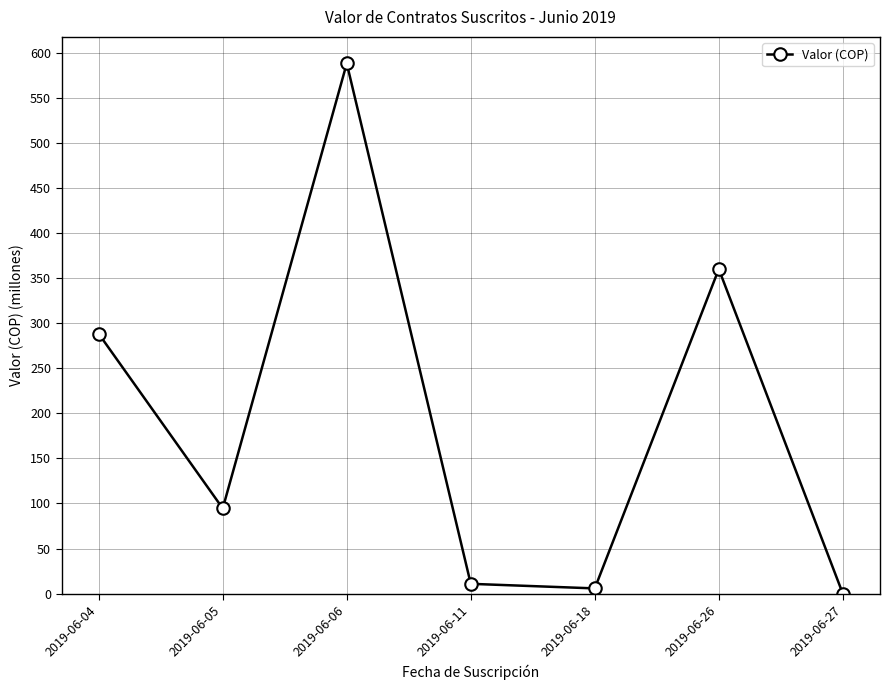

List the labels in order of value, largest first.

2019-06-06, 2019-06-26, 2019-06-04, 2019-06-05, 2019-06-11, 2019-06-18, 2019-06-27